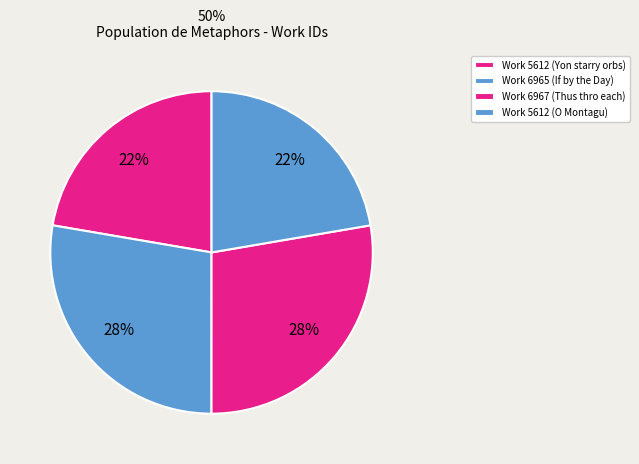

How many segments does this pie chart have?

4